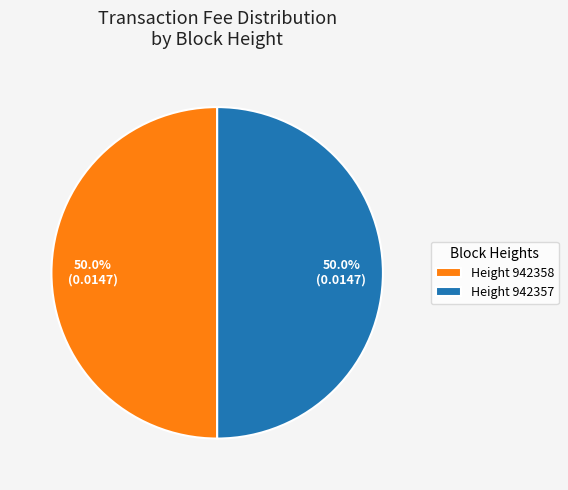

Combined, do Height 942358 and Height 942357 account for over 50%?

Yes